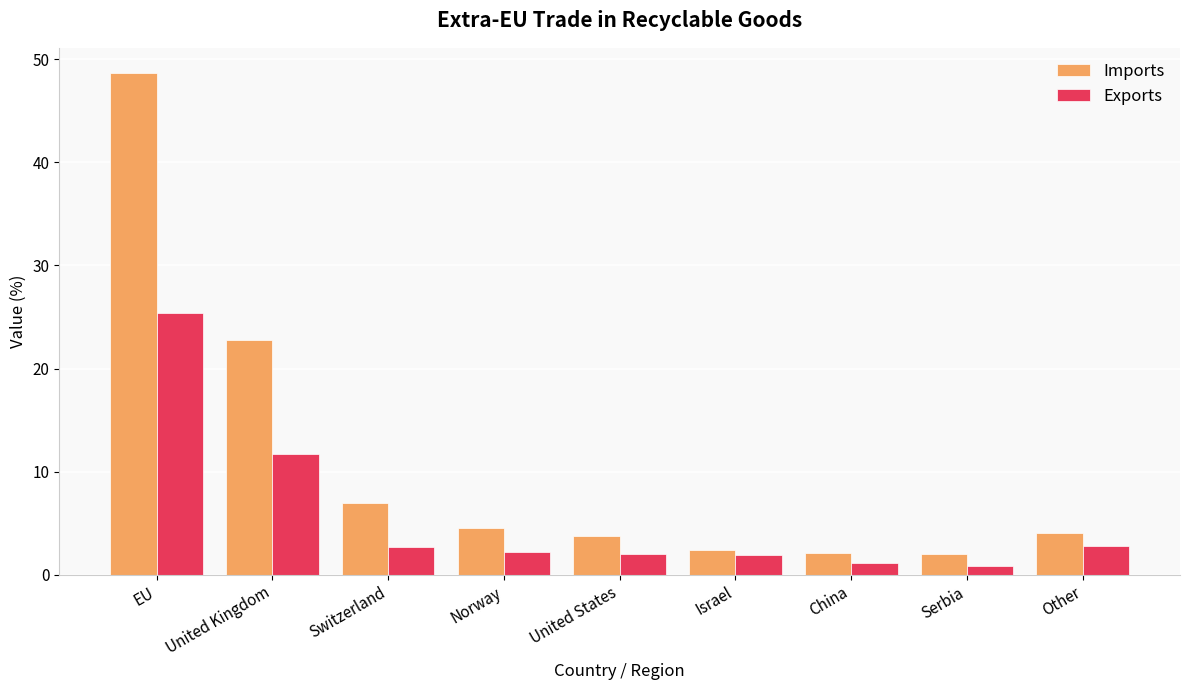

Rank the series by their maximum value, from lowest to highest.

Exports, Imports